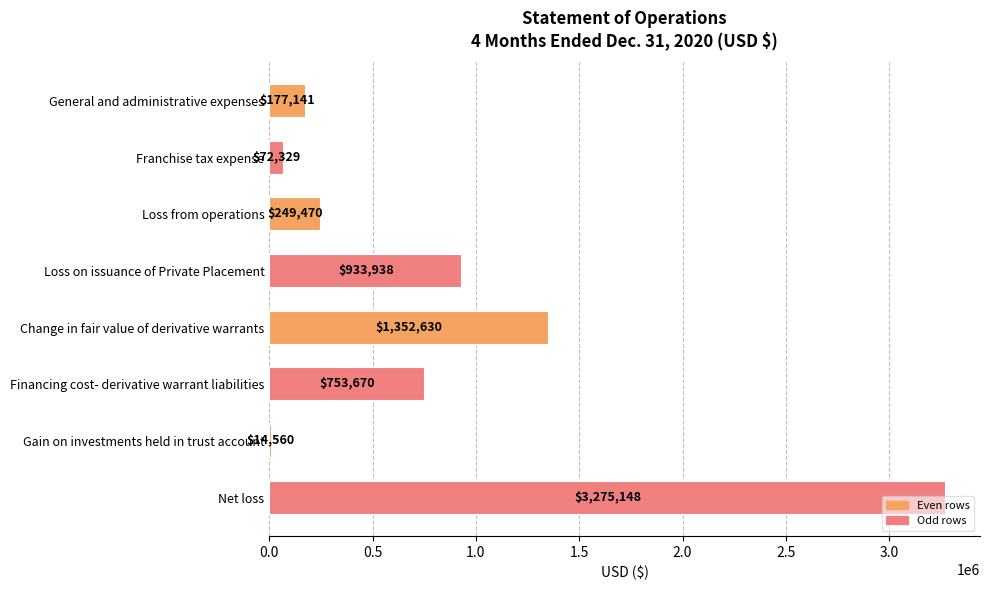

Between Net loss and Loss on issuance of Private Placement, which is larger?

Net loss